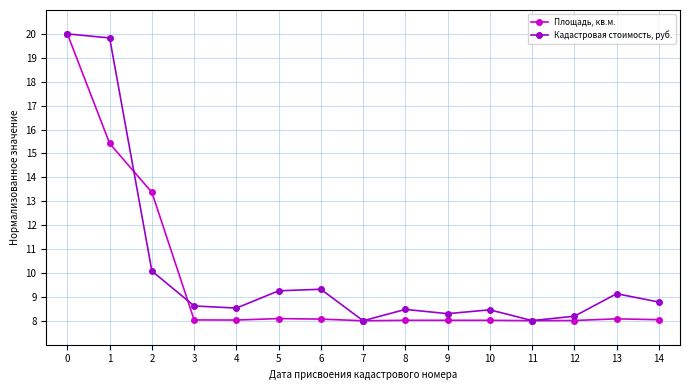

Is it true that Кадастровая стоимость, руб. equals 15.5 at 14?

False